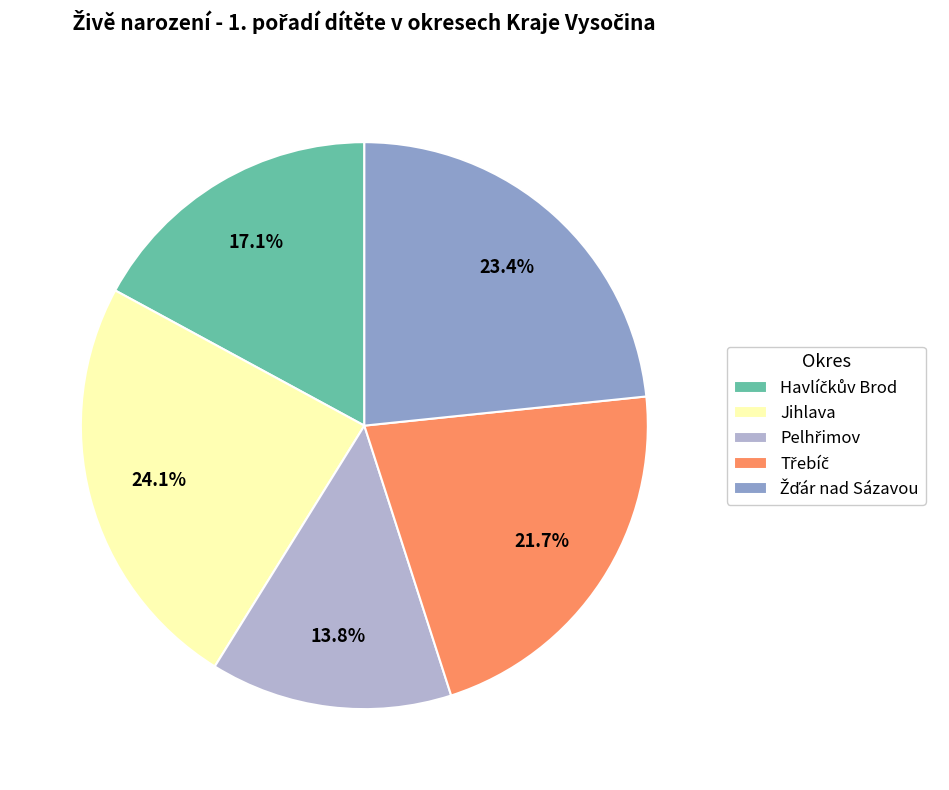

Which slice is the largest?

Jihlava